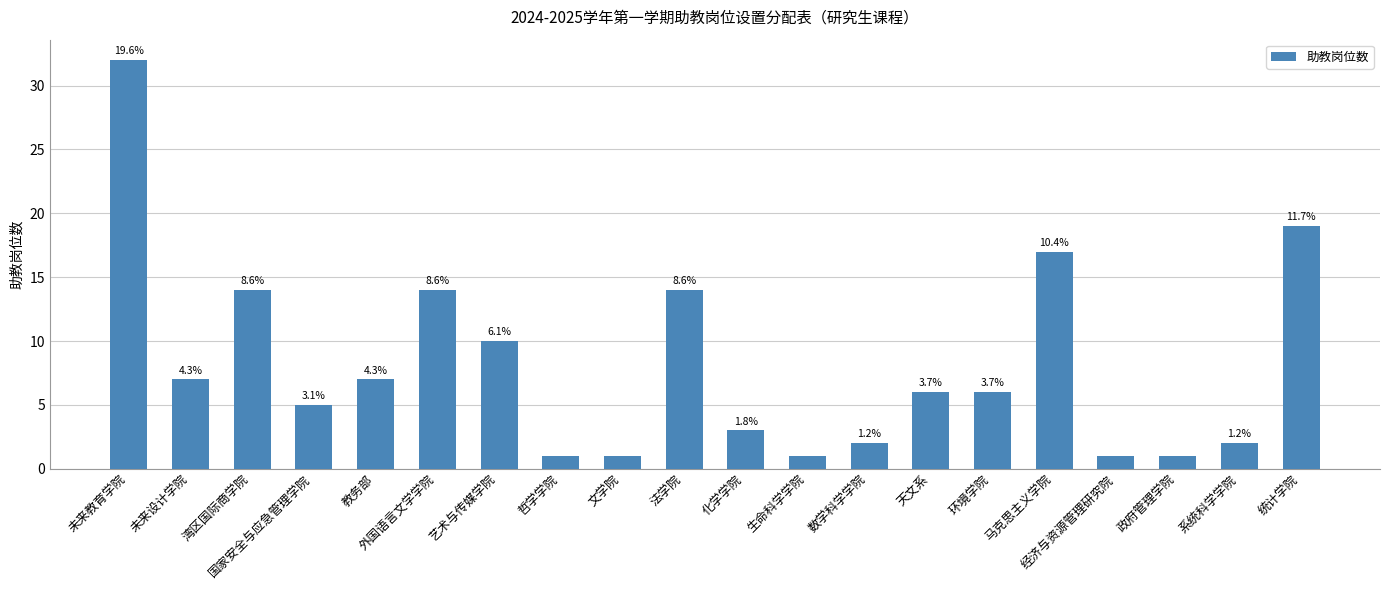

What is the ratio of the value at 数学科学学院 to the value at 艺术与传媒学院?

0.2